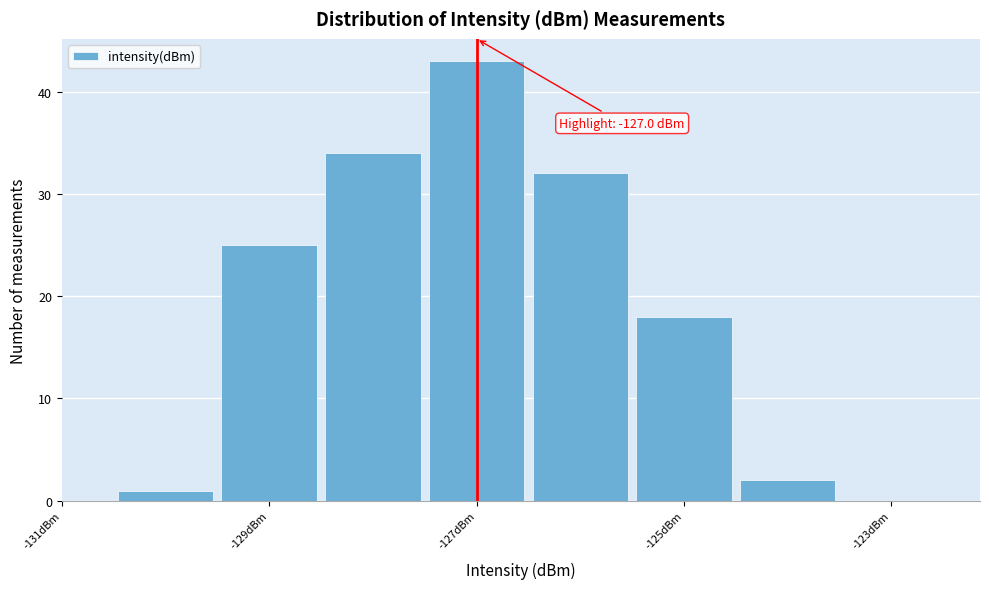

Which range on the x-axis has the tallest bar?

-127.5 to -126.5